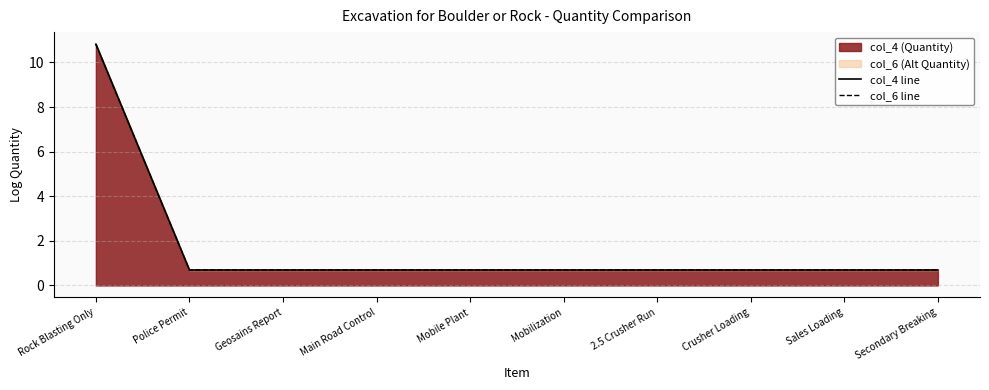

Reading left to right, transcribe all the data shown in this chart.

col_4 line: 10.8	0.7	0.7	0.7	0.7	0.7	0.7	0.7	0.7	0.7
col_6 line: 10.8	0.7	0.7	0.7	0.7	0.7	0.7	0.7	0.7	0.7